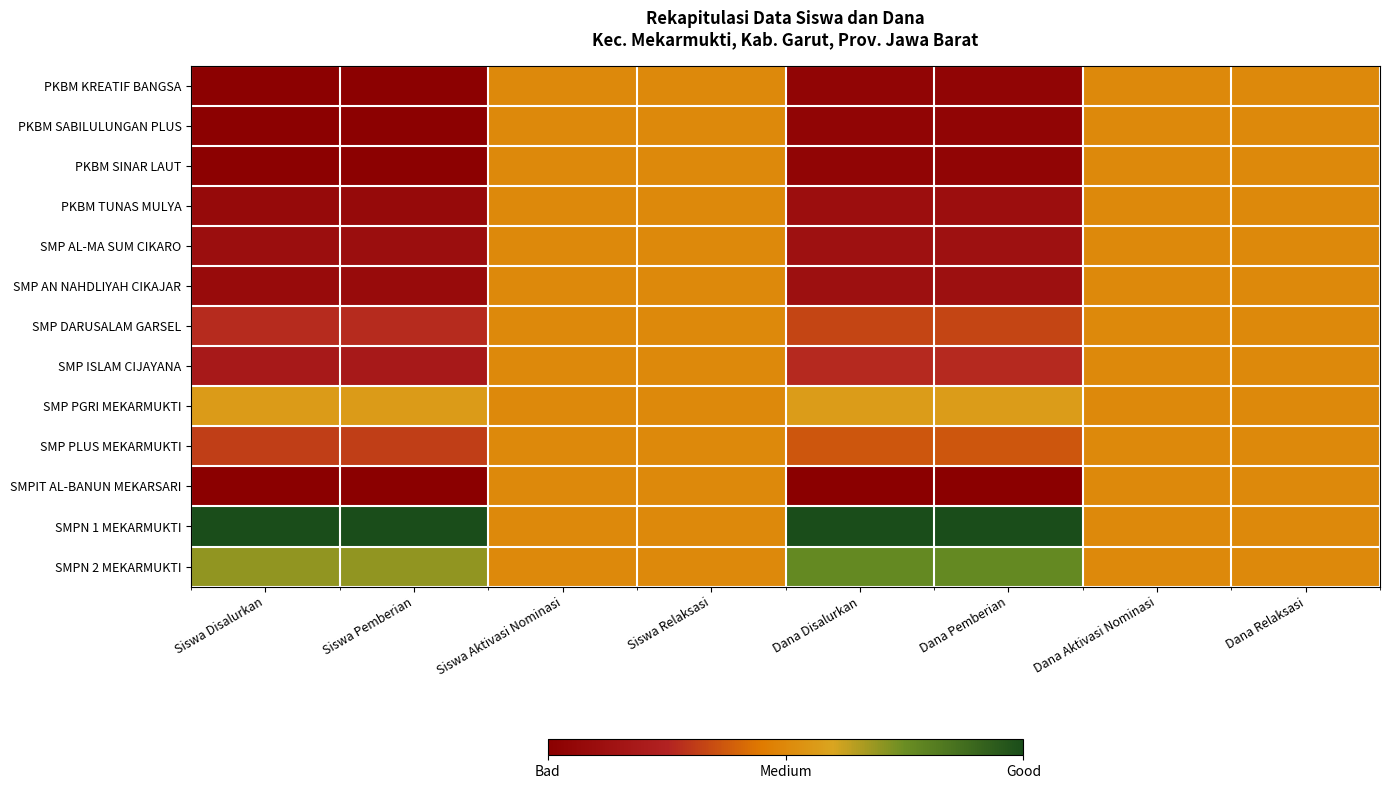

Rank the series at Dana Aktivasi Nominasi from lowest to highest value.

PKBM KREATIF BANGSA, PKBM SABILULUNGAN PLUS, PKBM SINAR LAUT, PKBM TUNAS MULYA, SMP AL-MA SUM CIKARO, SMP AN NAHDLIYAH CIKAJAR, SMP DARUSALAM GARSEL, SMP ISLAM CIJAYANA, SMP PGRI MEKARMUKTI, SMP PLUS MEKARMUKTI, SMPIT AL-BANUN MEKARSARI, SMPN 1 MEKARMUKTI, SMPN 2 MEKARMUKTI